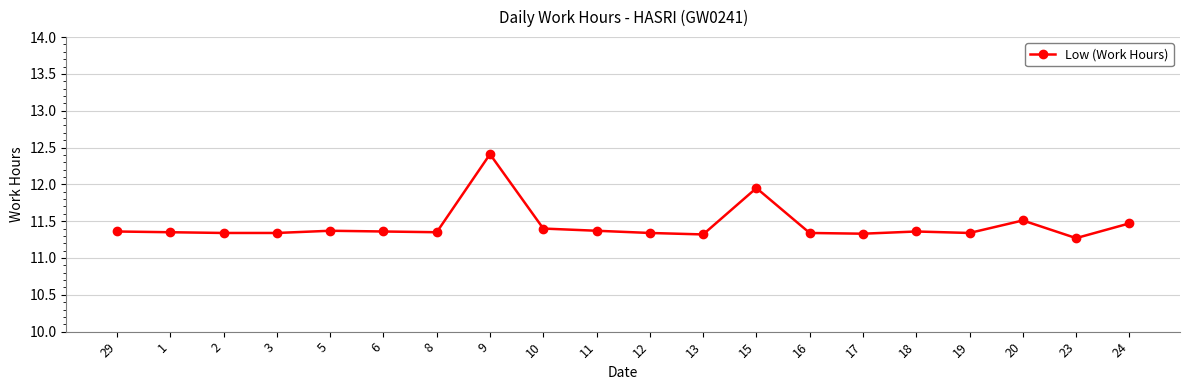

What is the difference between the maximum and second lowest values?

1.1